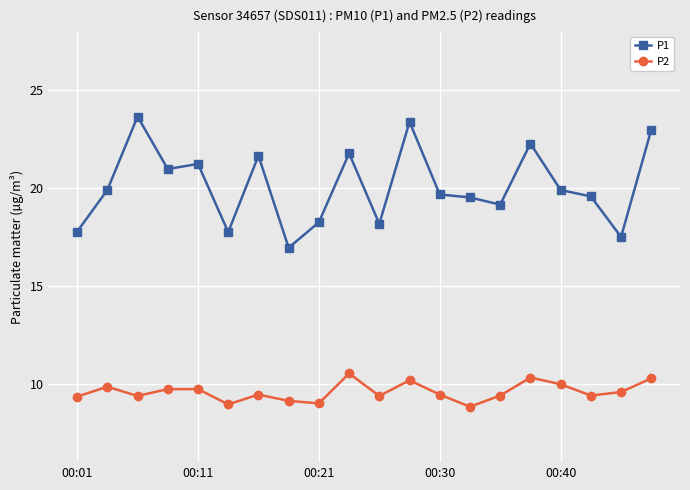

Which series has the largest range (max minus min)?

P1